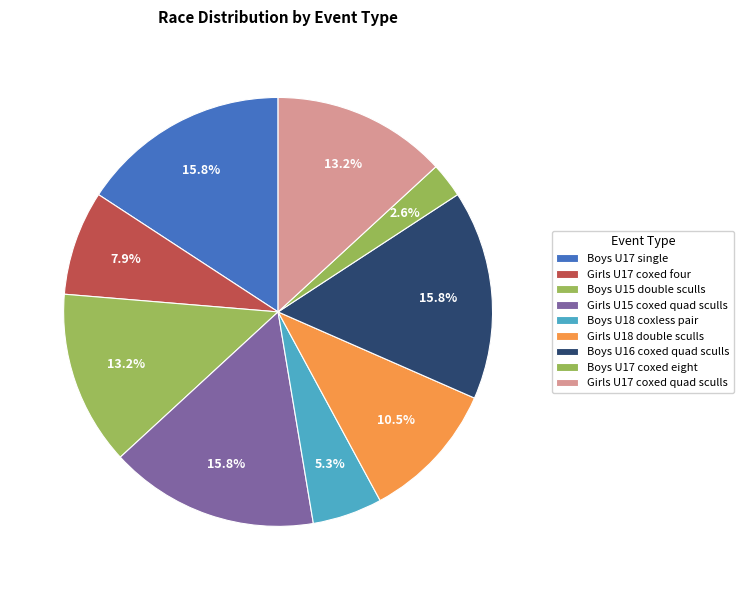

Does any single category account for the majority?

No